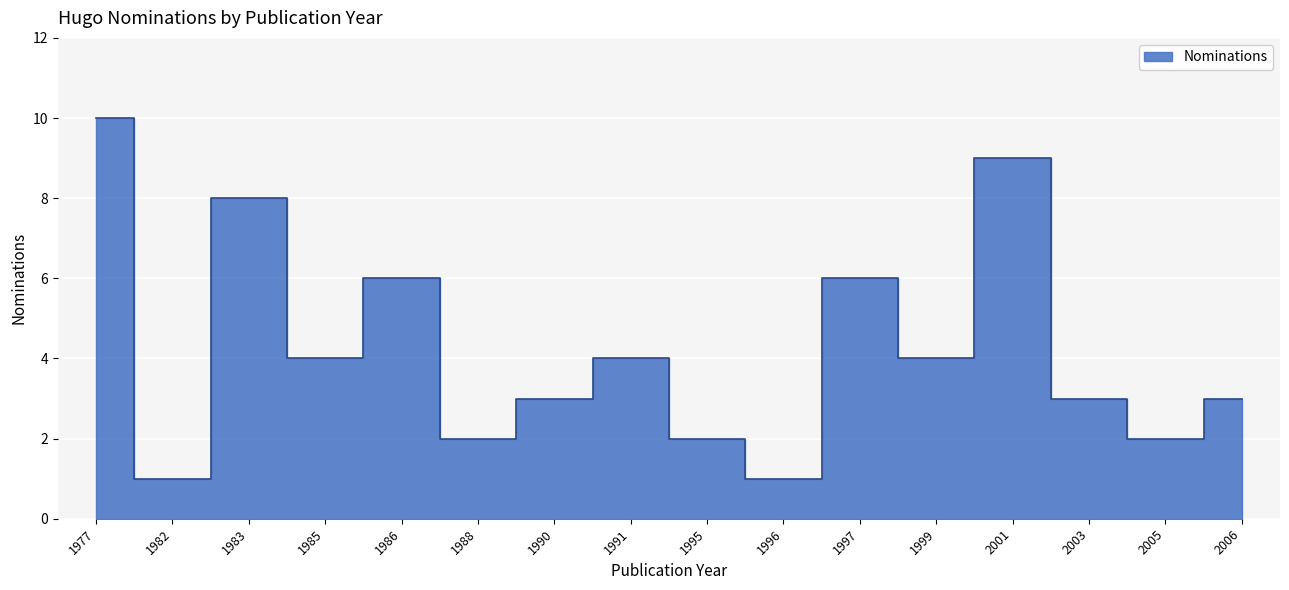

What is the sum of all values?

68